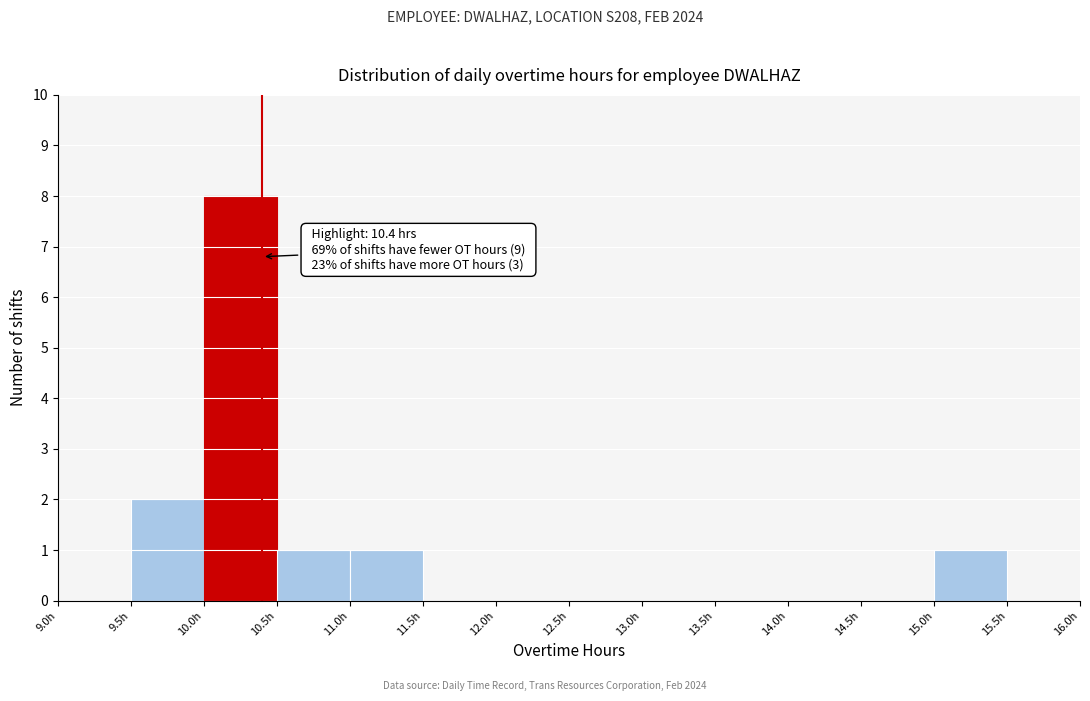

Which range on the x-axis has the tallest bar?

10.0 to 10.5